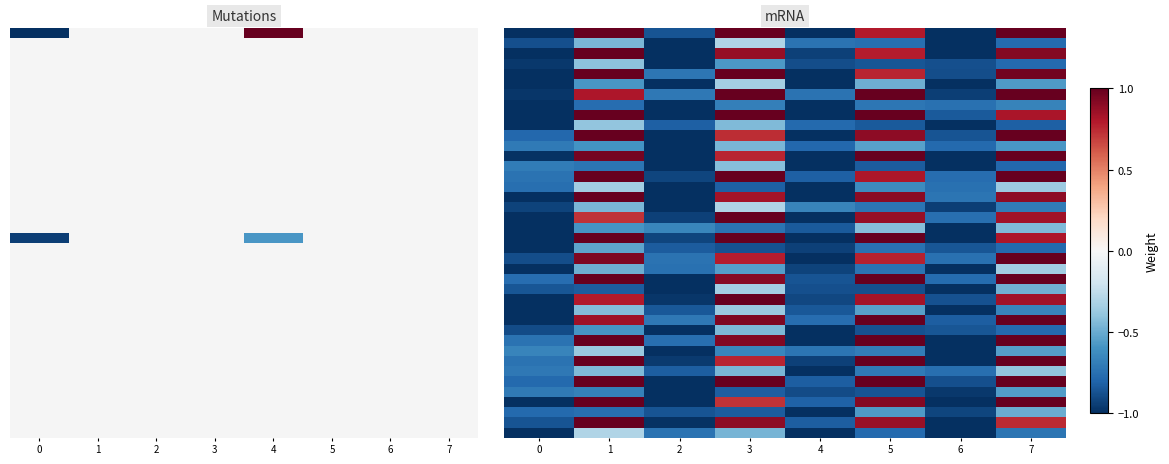

At how many categories does at least one series exceed 0?

4